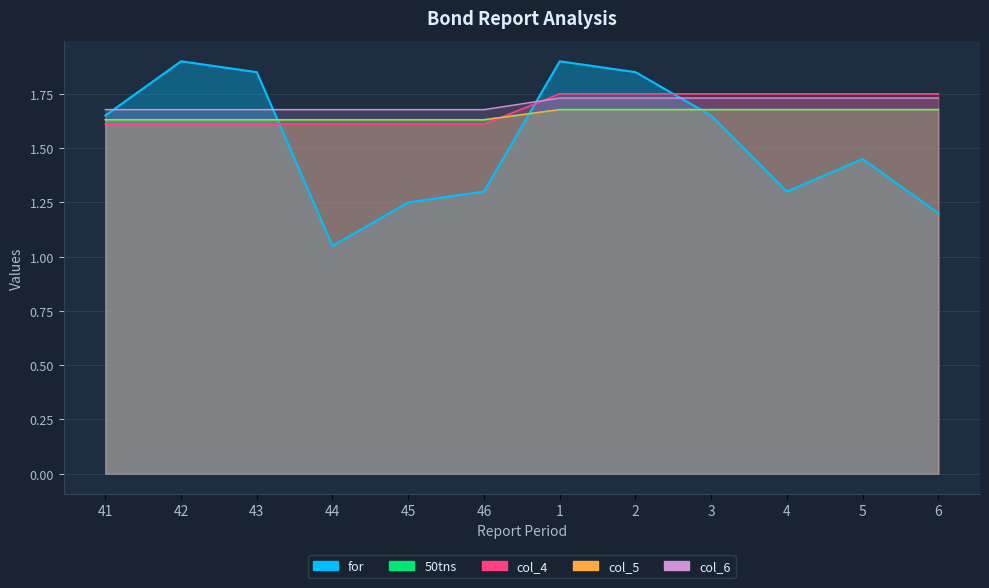

Rank the categories by for value from highest to lowest.

42, 1, 43, 2, 41, 3, 5, 46, 4, 45, 6, 44